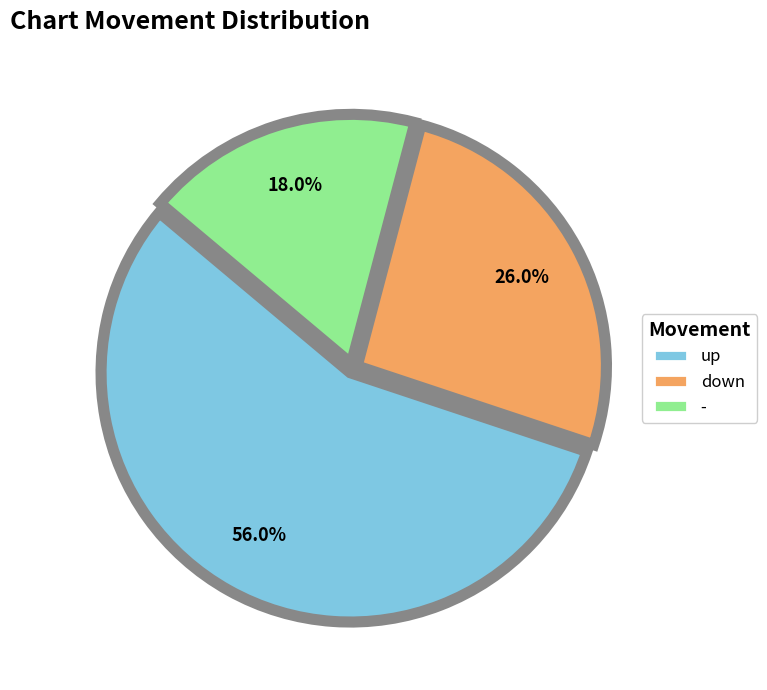

Between up and down, which is larger?

up